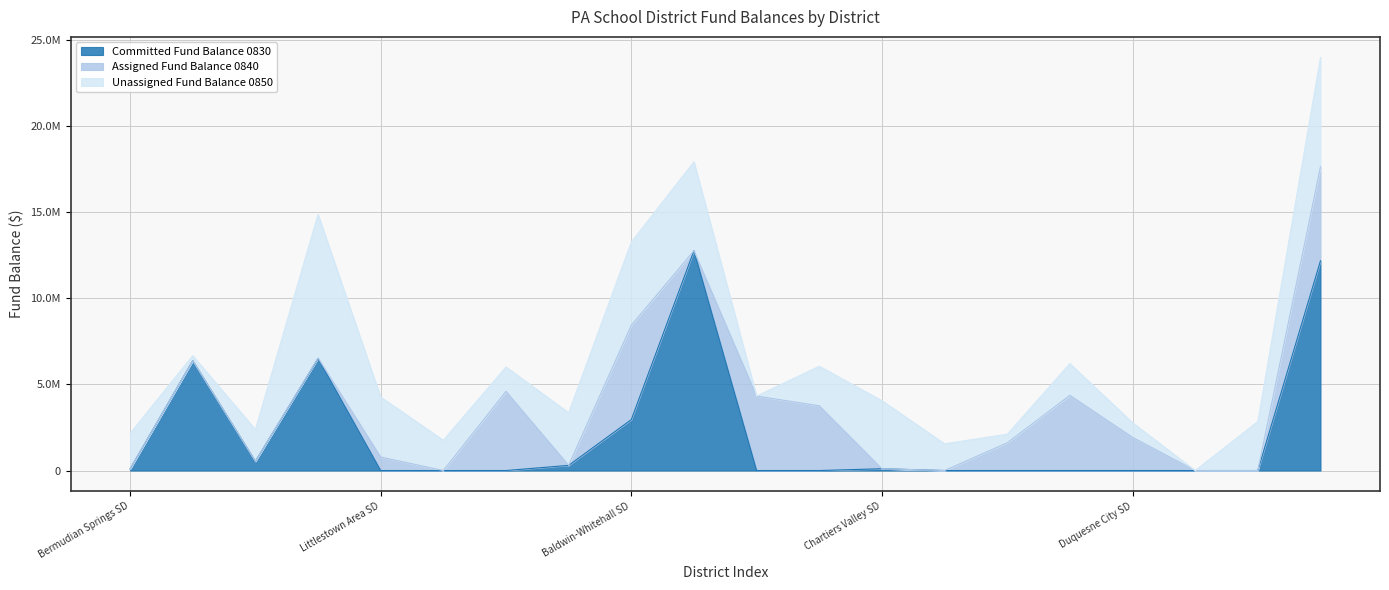

What is the maximum value shown in the chart?

12768792